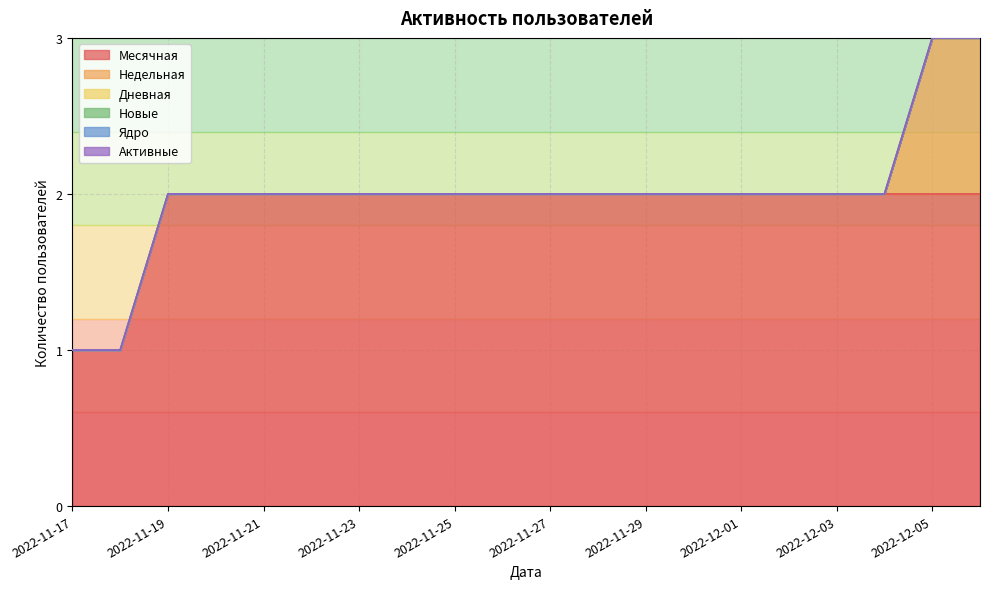

The value of Недельная at 2022-11-17 is 1. True or false?

False